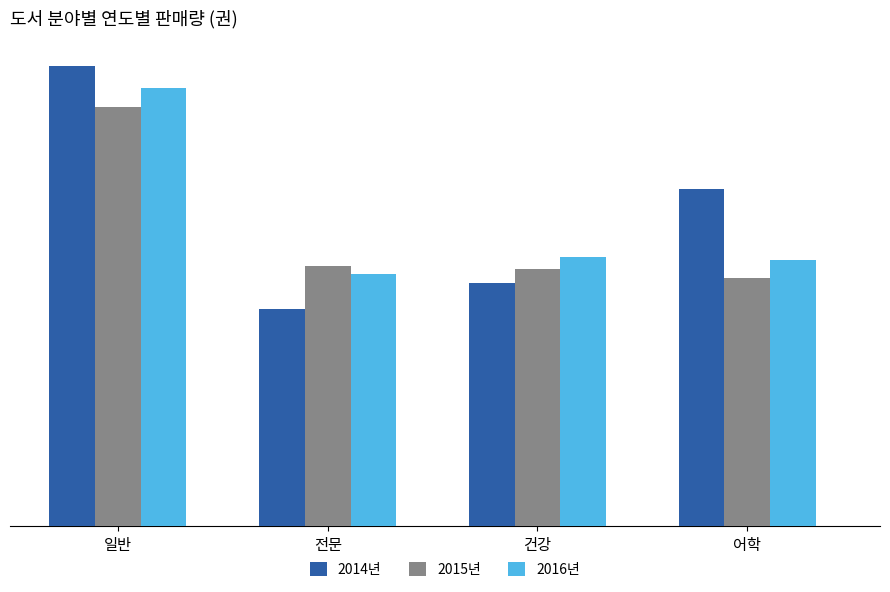

At which category does the chart reach its minimum across all series?

전문